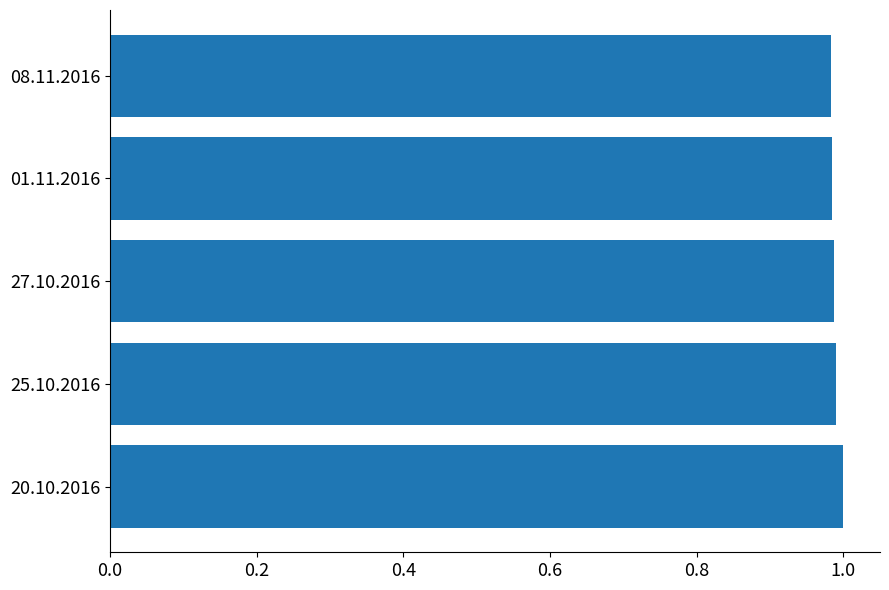

What is the sum of all values?

4.9